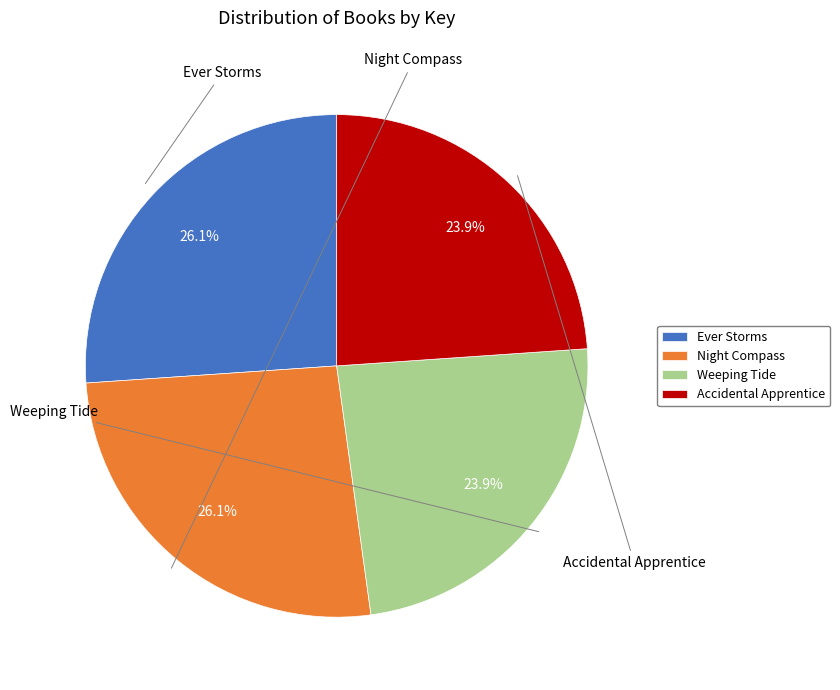

What percentage is the Accidental Apprentice slice, to the nearest percent?

24%